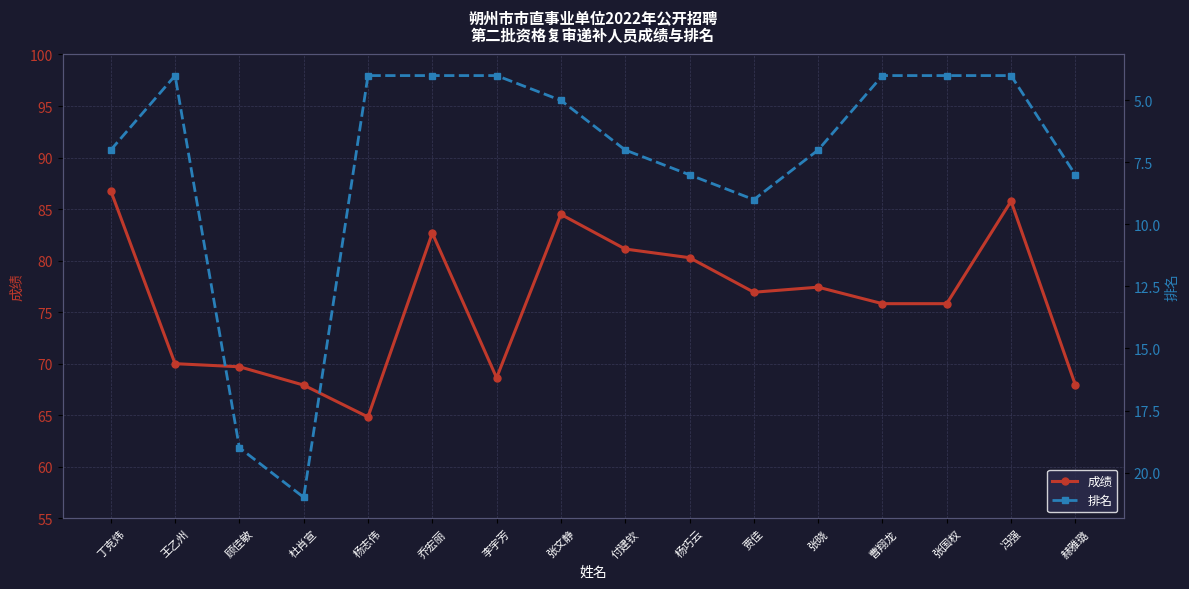

Where is the first local minimum for 成绩?

杨志伟